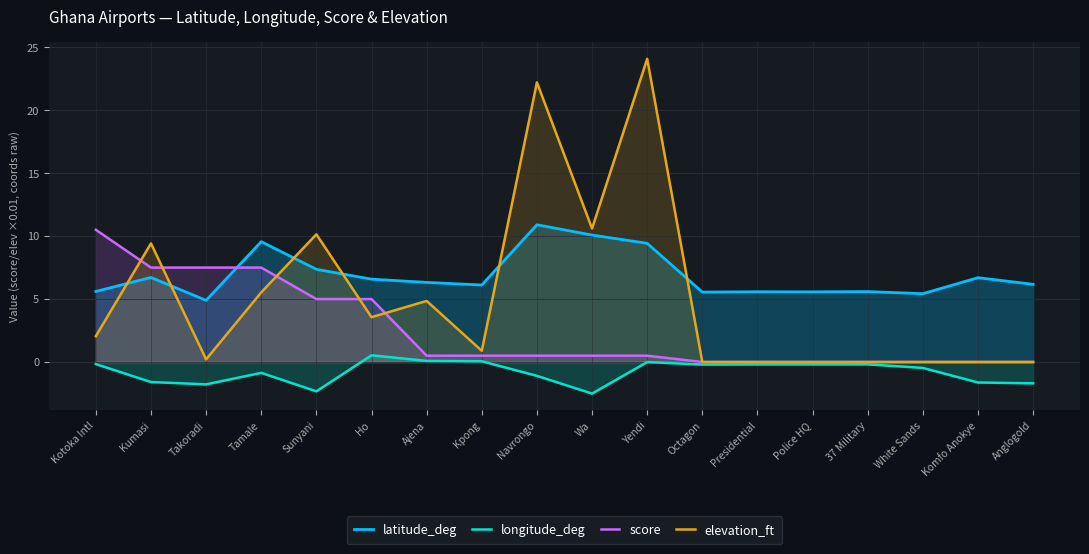

Between which two adjacent categories do score and elevation_ft first intersect?

Kotoka Intl and Kumasi